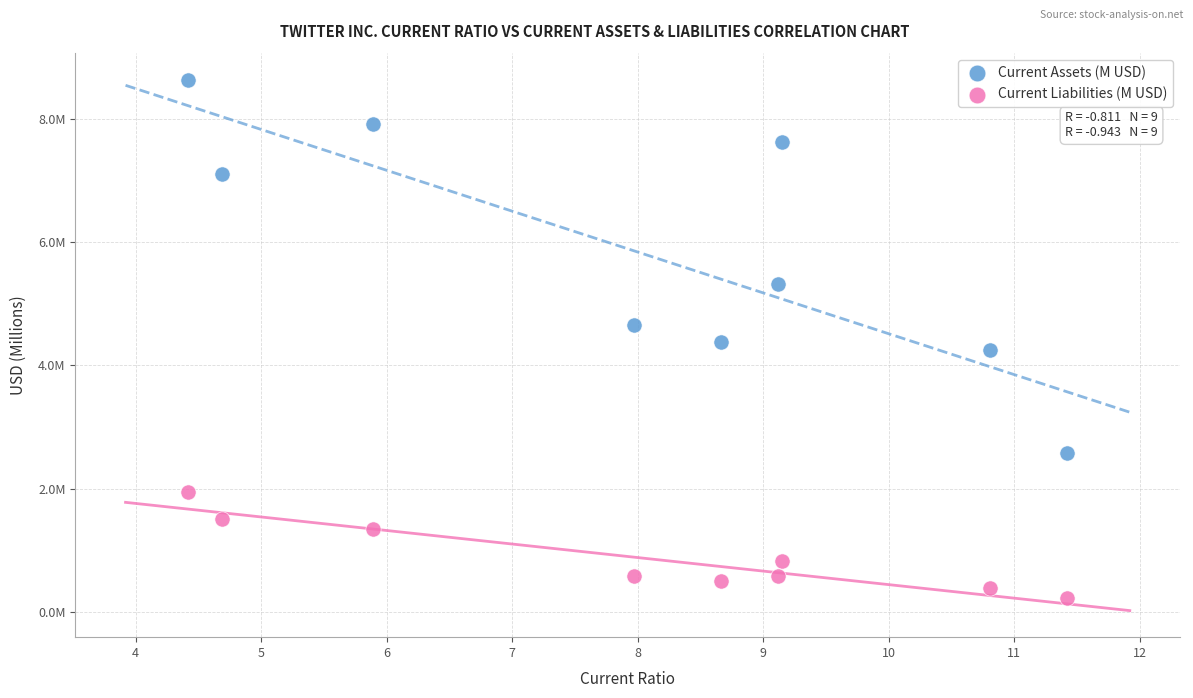

What are all the series names shown in the legend?

Current Assets (M USD), Current Liabilities (M USD)